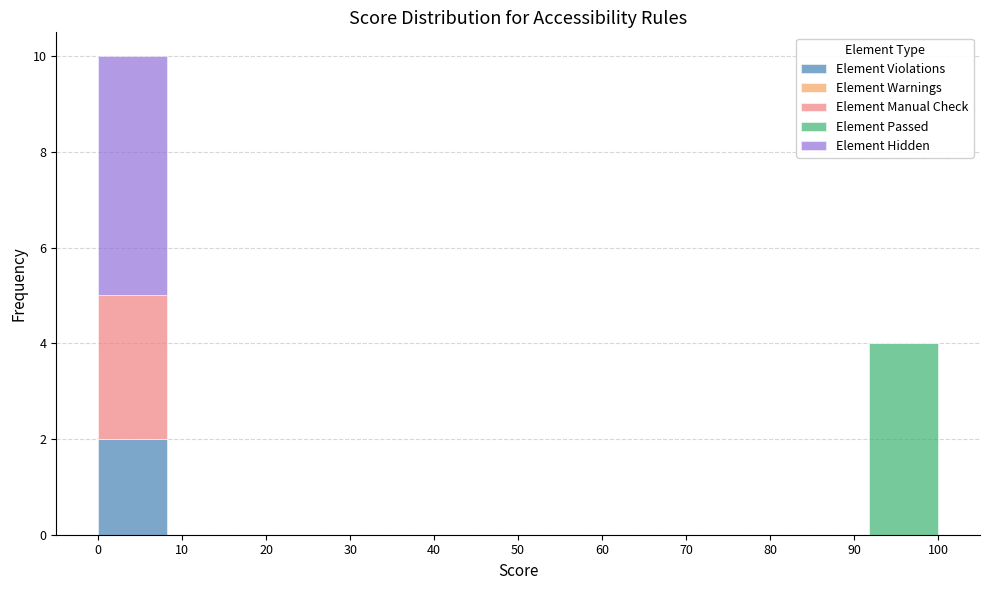

The Element Violations series shows -1 at 100. True or false?

False